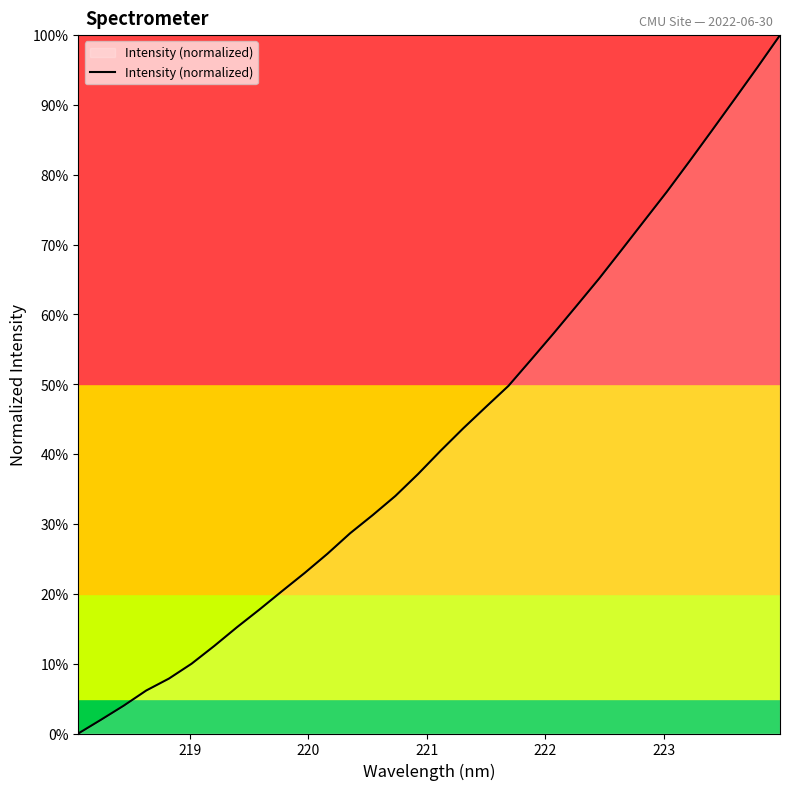

Does the chart have visible grid lines?

No